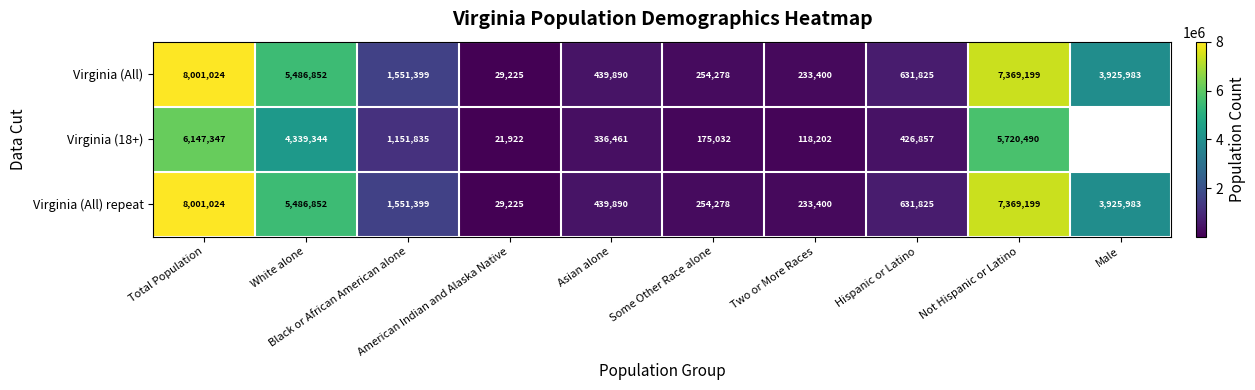

At which label does Virginia (All) reach its peak?

Total Population